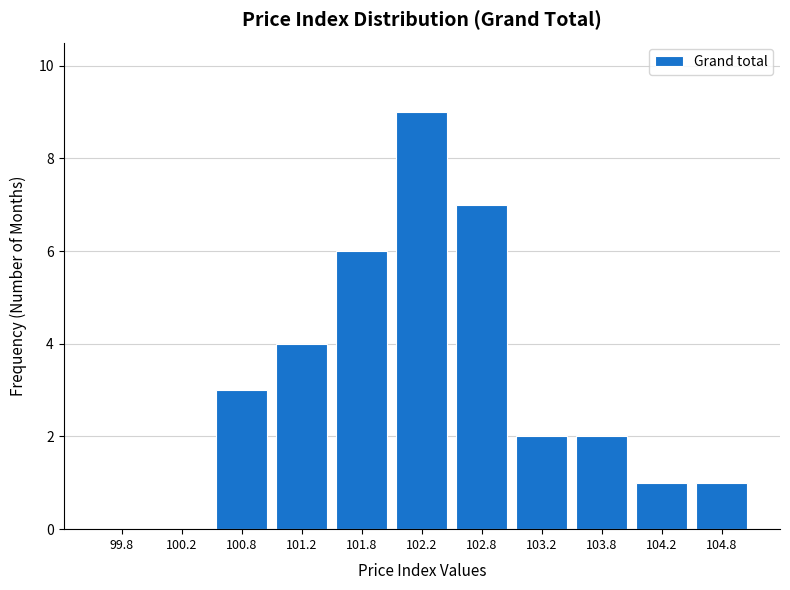

Reading left to right, transcribe this chart: for each bar, give the range it covers on the x-axis and its height. The values are not printed on the chart, so give them approximately, as read against the axis.

99.5 to 100.0: 0
100.0 to 100.5: 0
100.5 to 101.0: 3
101.0 to 101.5: 4
101.5 to 102.0: 6
102.0 to 102.5: 9
102.5 to 103.0: 7
103.0 to 103.5: 2
103.5 to 104.0: 2
104.0 to 104.5: 1
104.5 to 105.0: 1